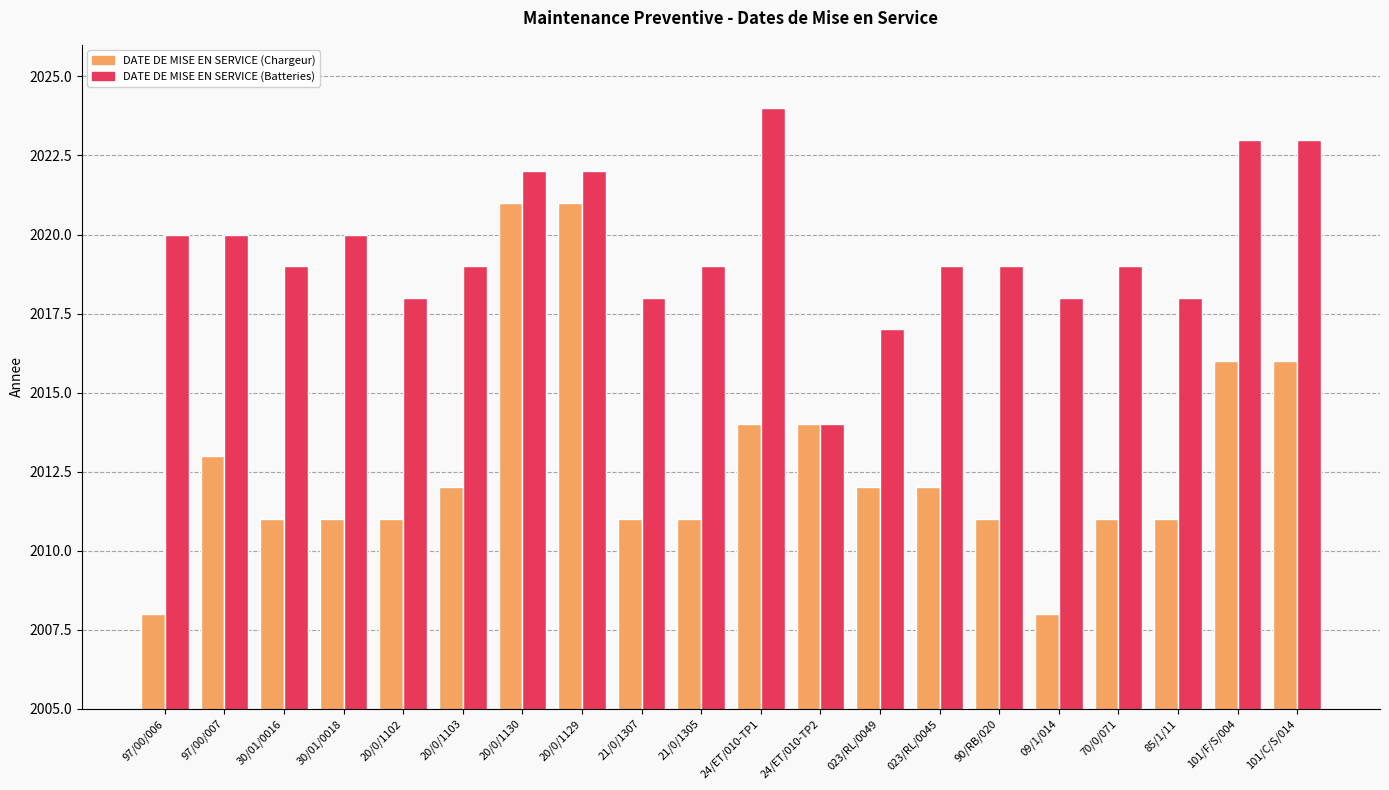

What is the difference between the maximum and minimum values in the DATE DE MISE EN SERVICE (Batteries) series?

10